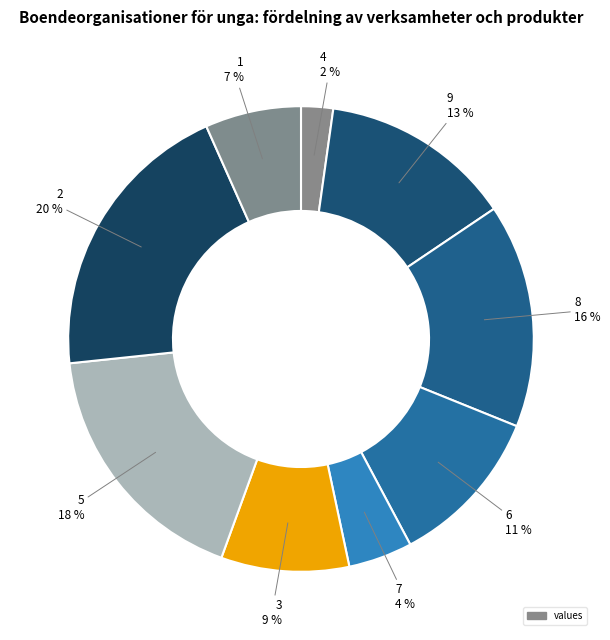

Count the number of slices in the pie.

9